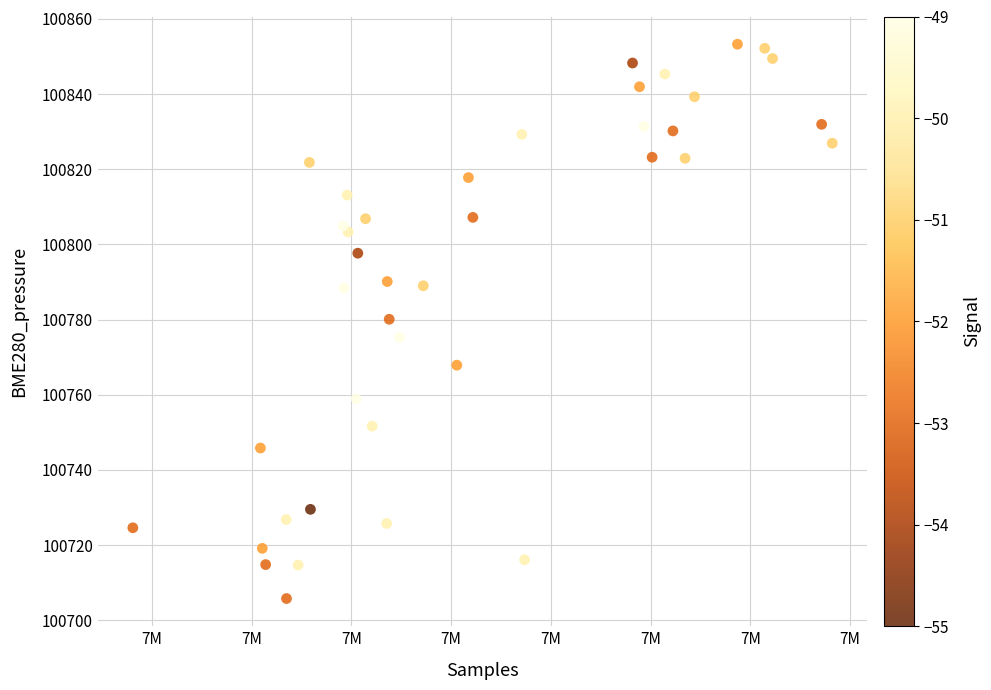

What is the range of Y values (max minus min)?

147.4